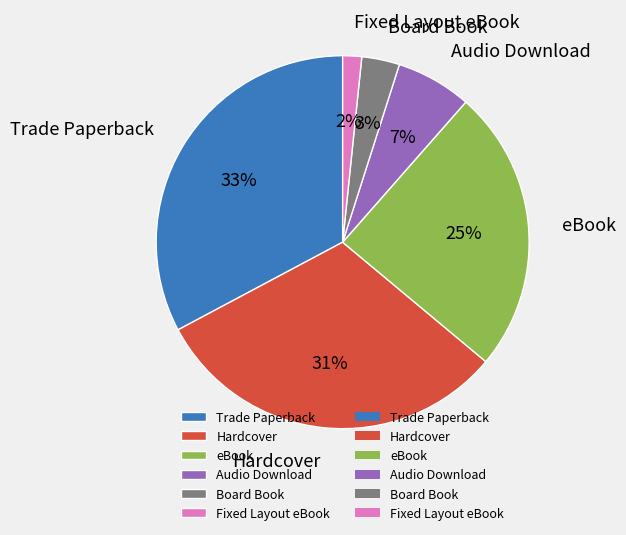

To the nearest percent, what is the difference between the Trade Paperback and Board Book slice percentages?

30%